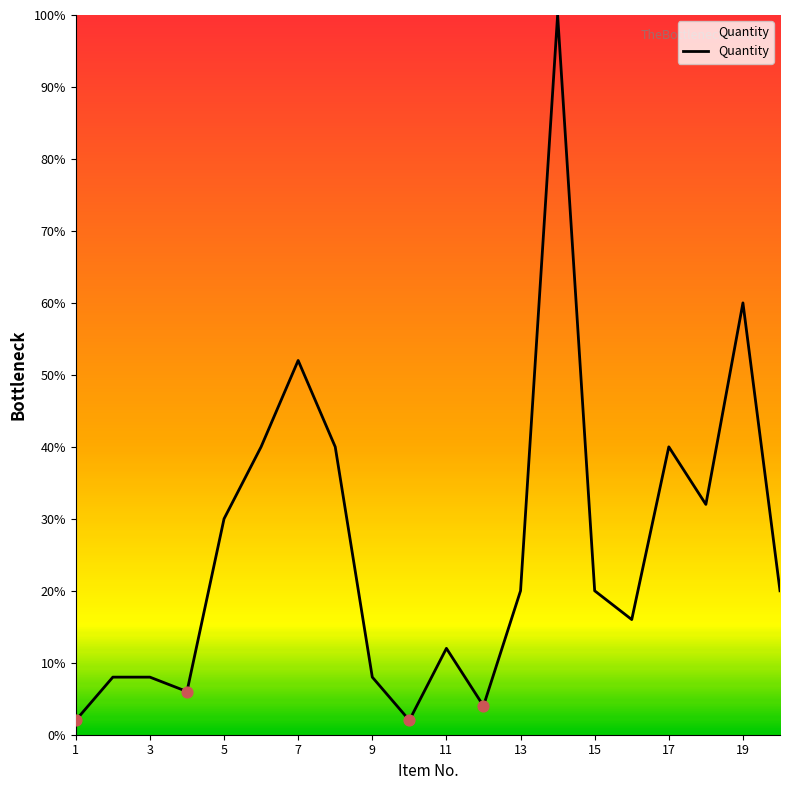

What is the difference between the maximum and minimum values?

98